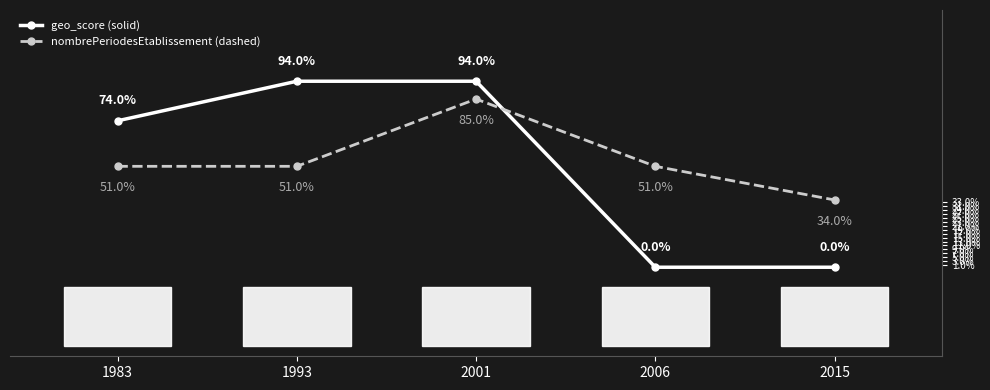

What are all the series names shown in the legend?

geo_score (solid), nombrePeriodesEtablissement (dashed)